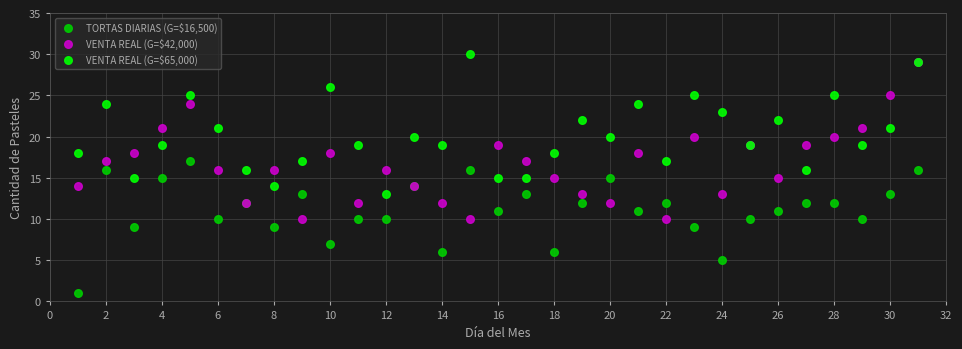

What are all the series names shown in the legend?

TORTAS DIARIAS (G=$16,500), VENTA REAL (G=$42,000), VENTA REAL (G=$65,000)